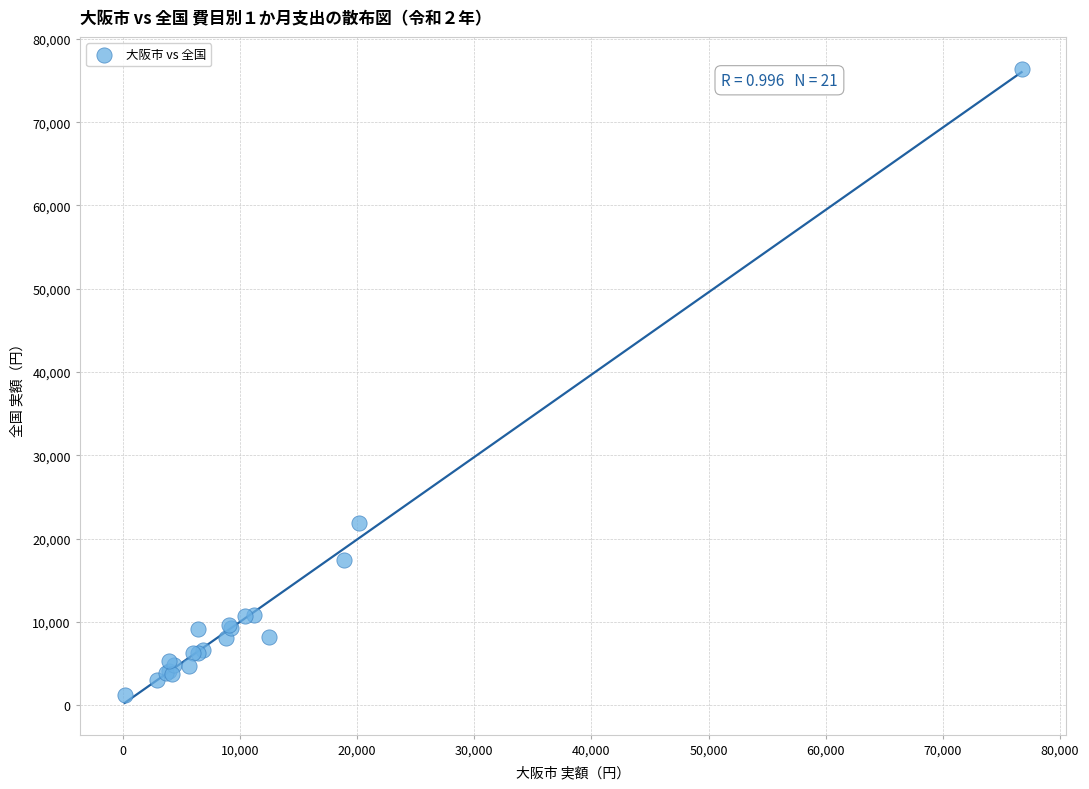

What Y value in the scatter plot is closest to 38810?

21836